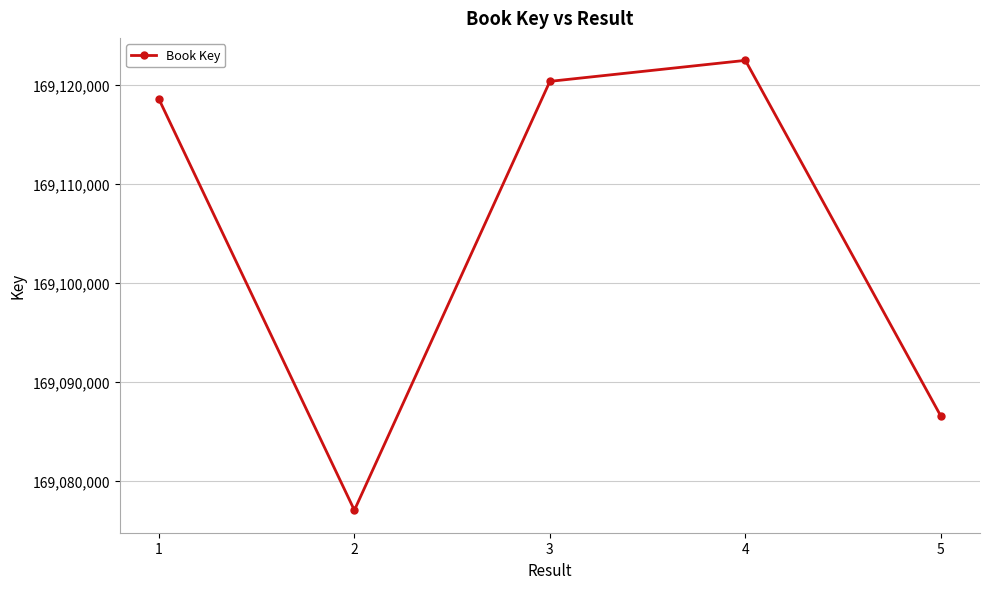

At which category does the chart reach its peak across all series?

4